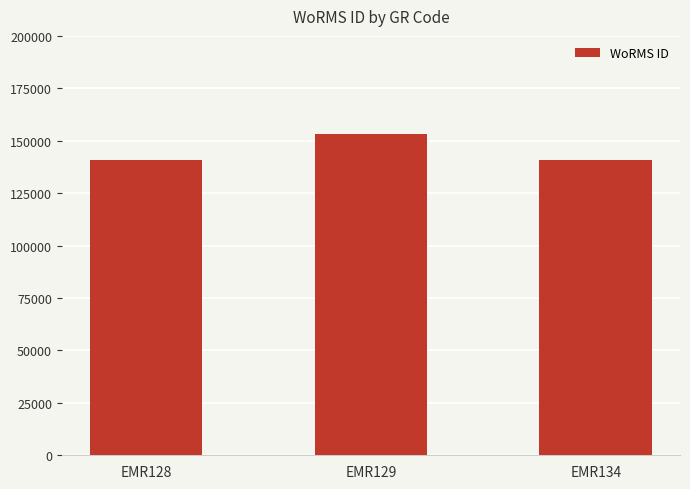

What is the average value?

144778